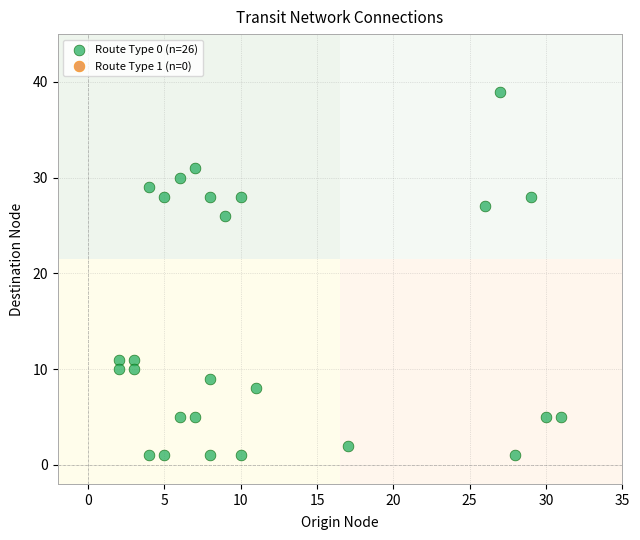

What is the range of Y values (max minus min)?

38